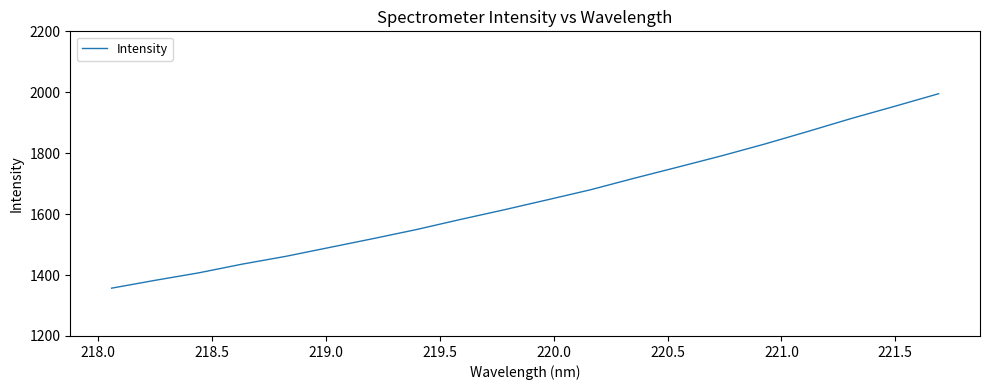

What is the minimum value shown in the chart?

1356.9